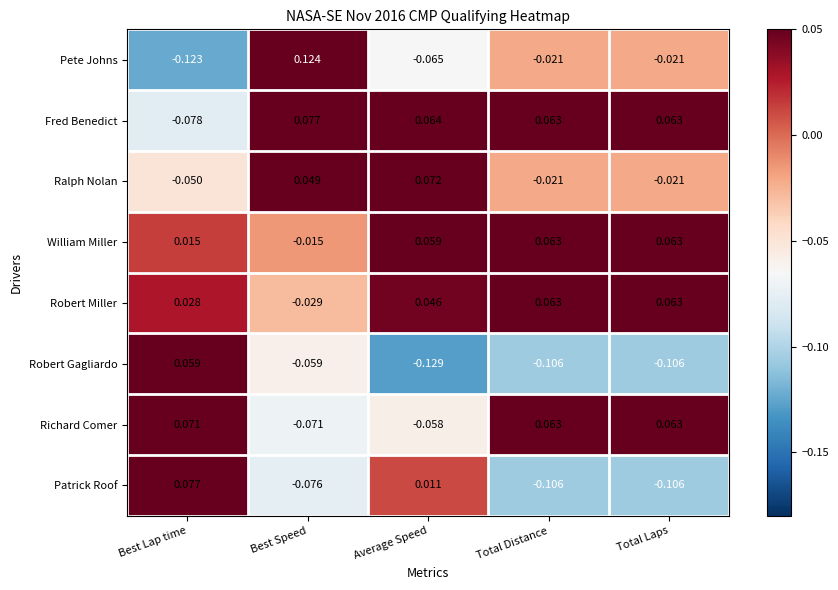

At which category does the chart reach its peak across all series?

Best Speed